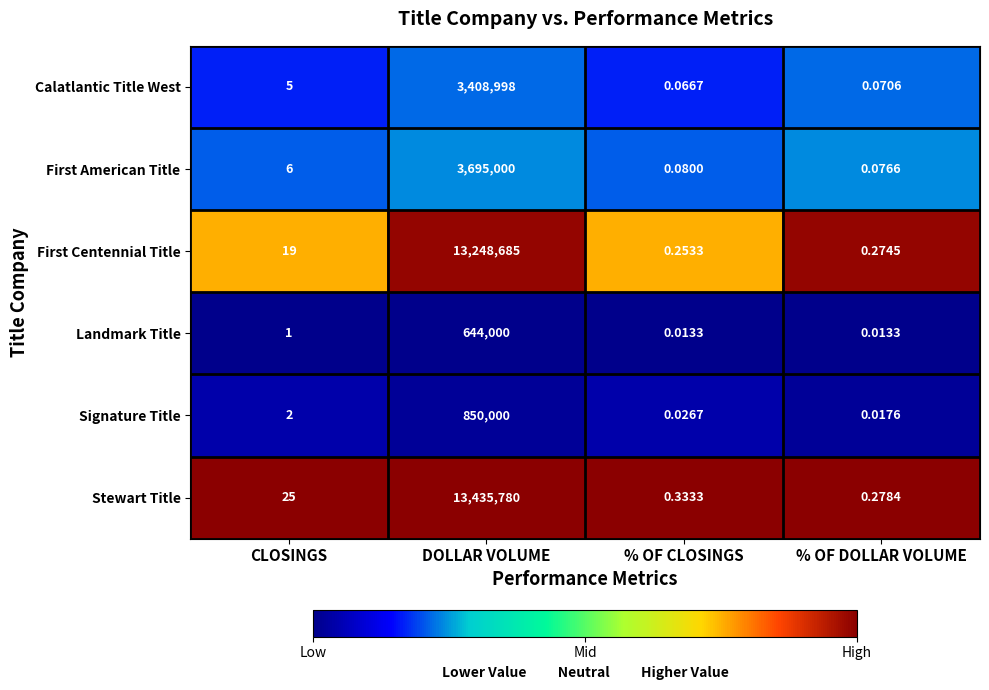

What is the maximum value shown in the chart?

13435780.0